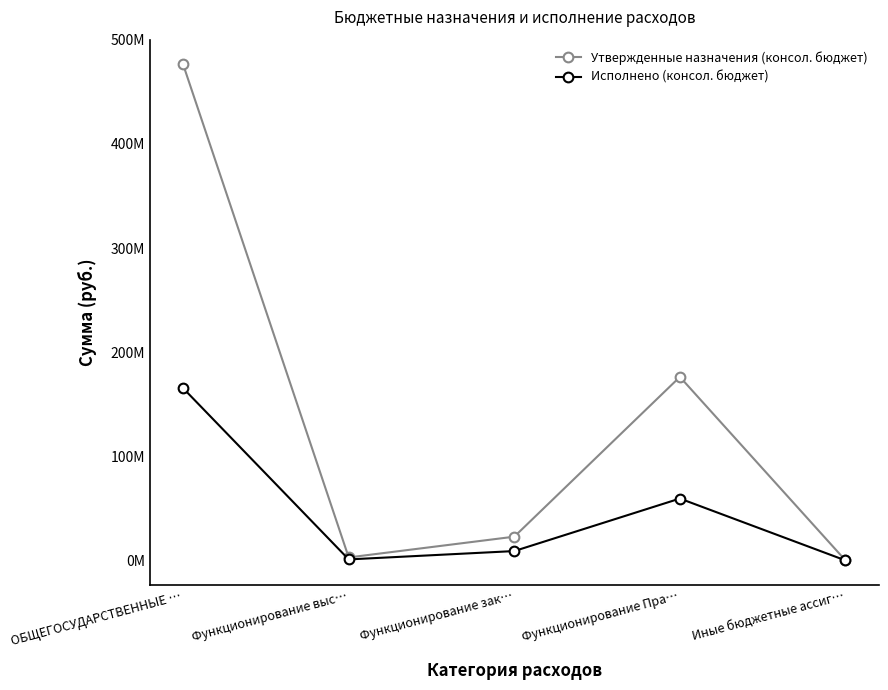

What are all the series names shown in the legend?

Утвержденные назначения (консол. бюджет), Исполнено (консол. бюджет)